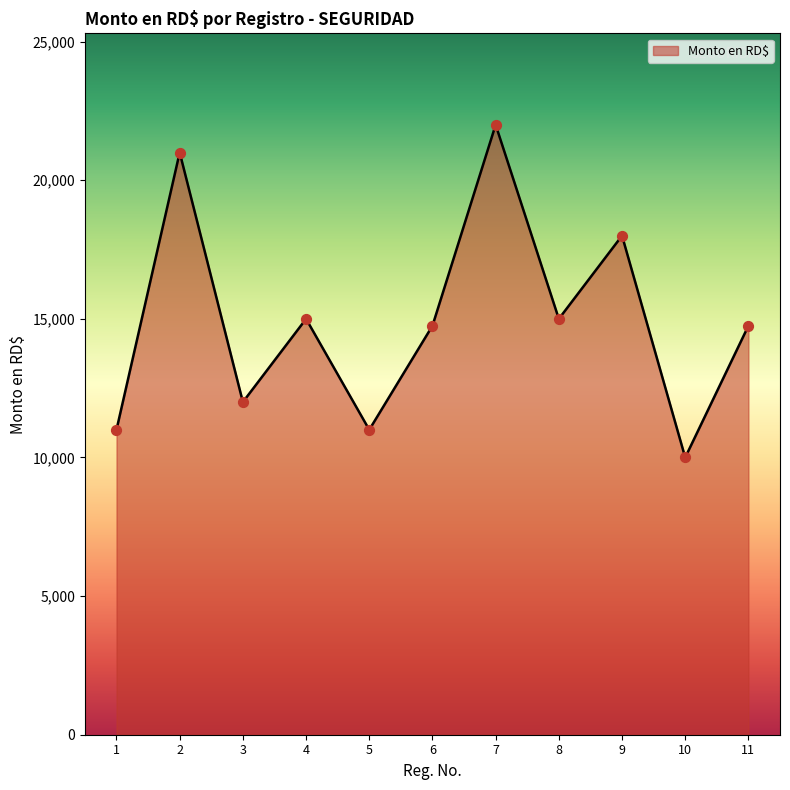

Between 10 and 8, which is larger?

8